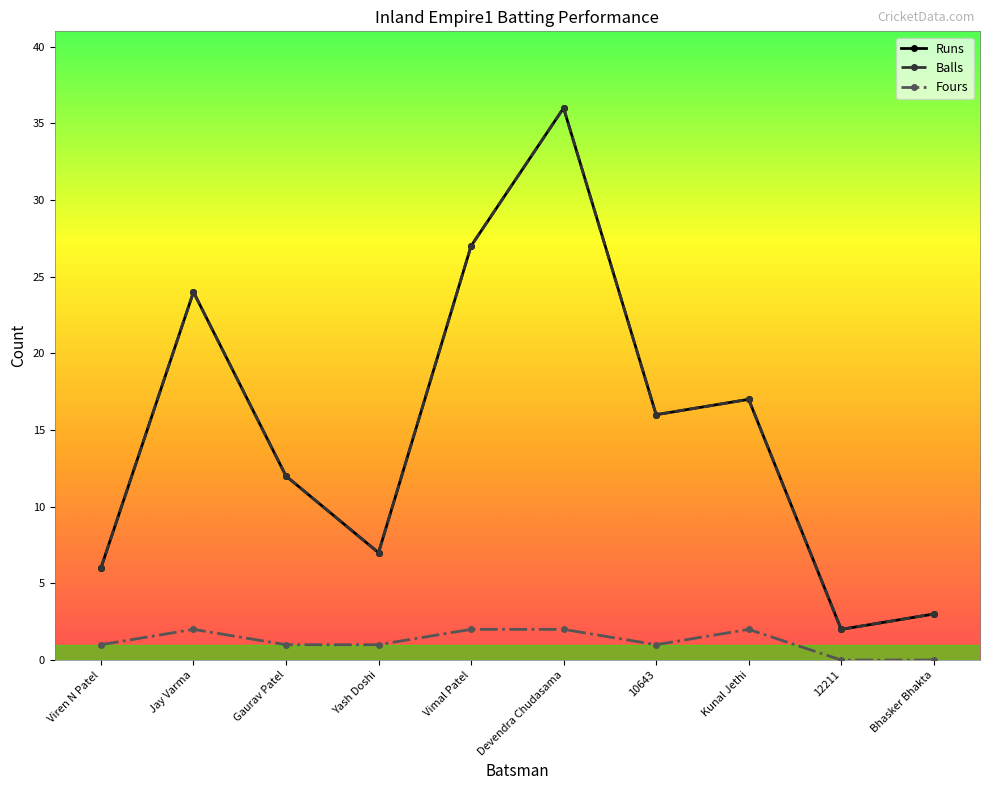

What is the average value of the Runs series?

15